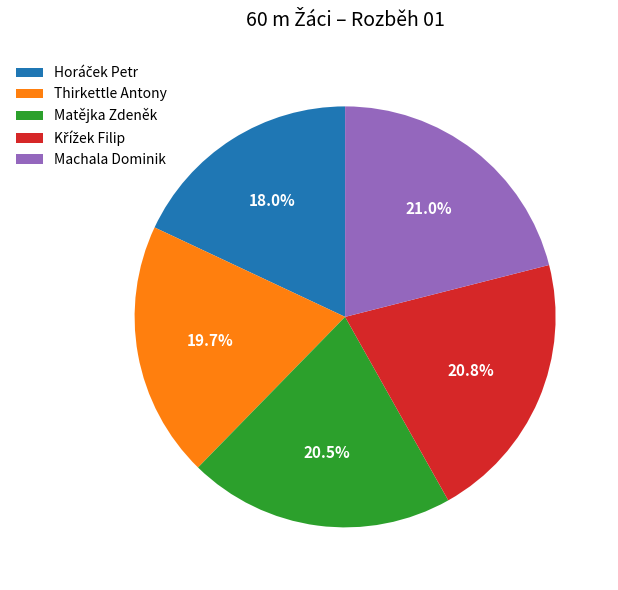

Is there any slice that represents more than half of the pie?

No